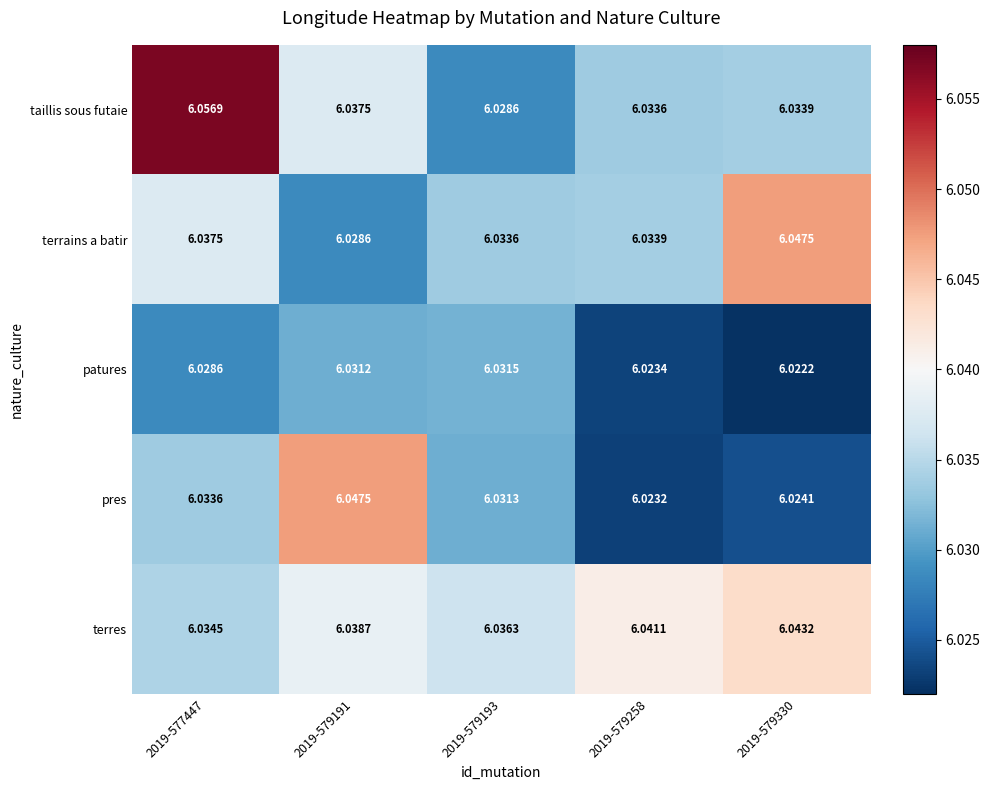

How many series are shown in this chart?

5